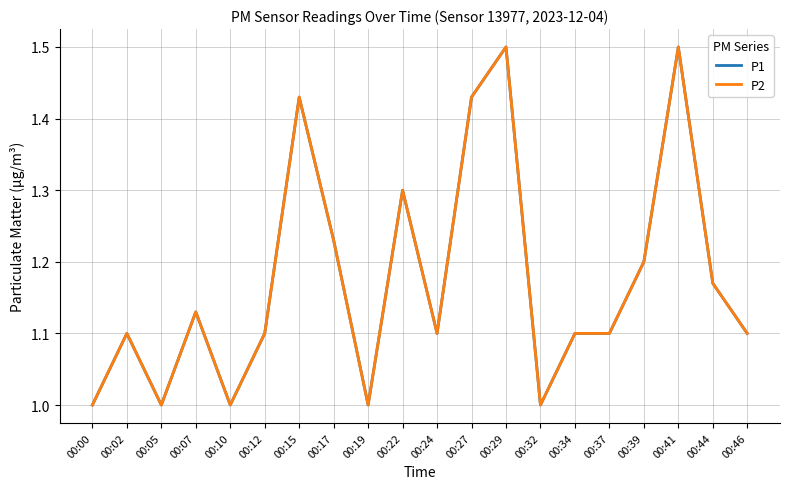

Does the chart display data point markers on the line(s)?

No